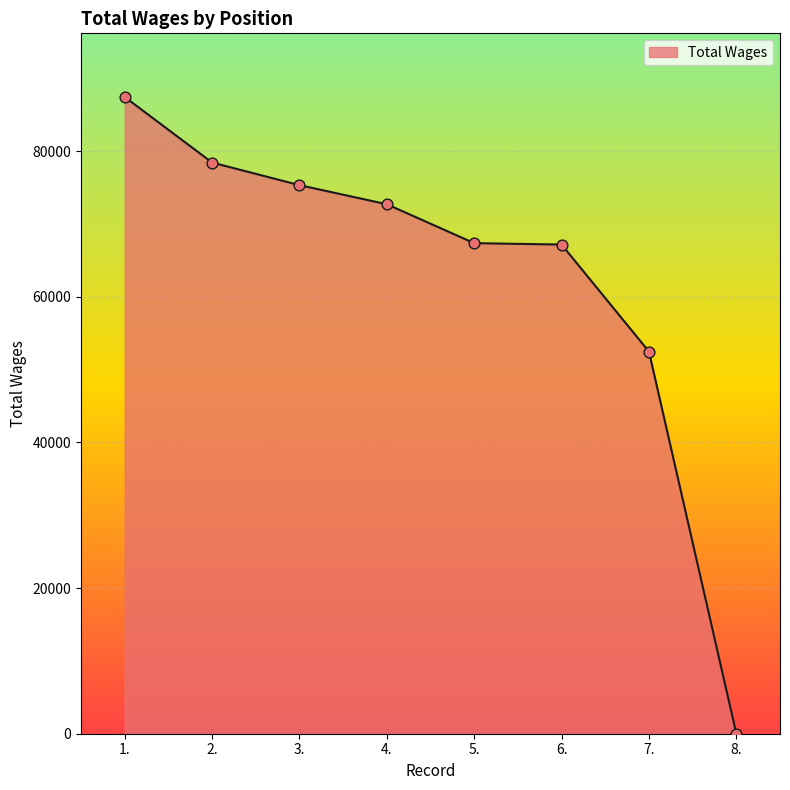

Which has a higher value, 1. or 7.?

1.